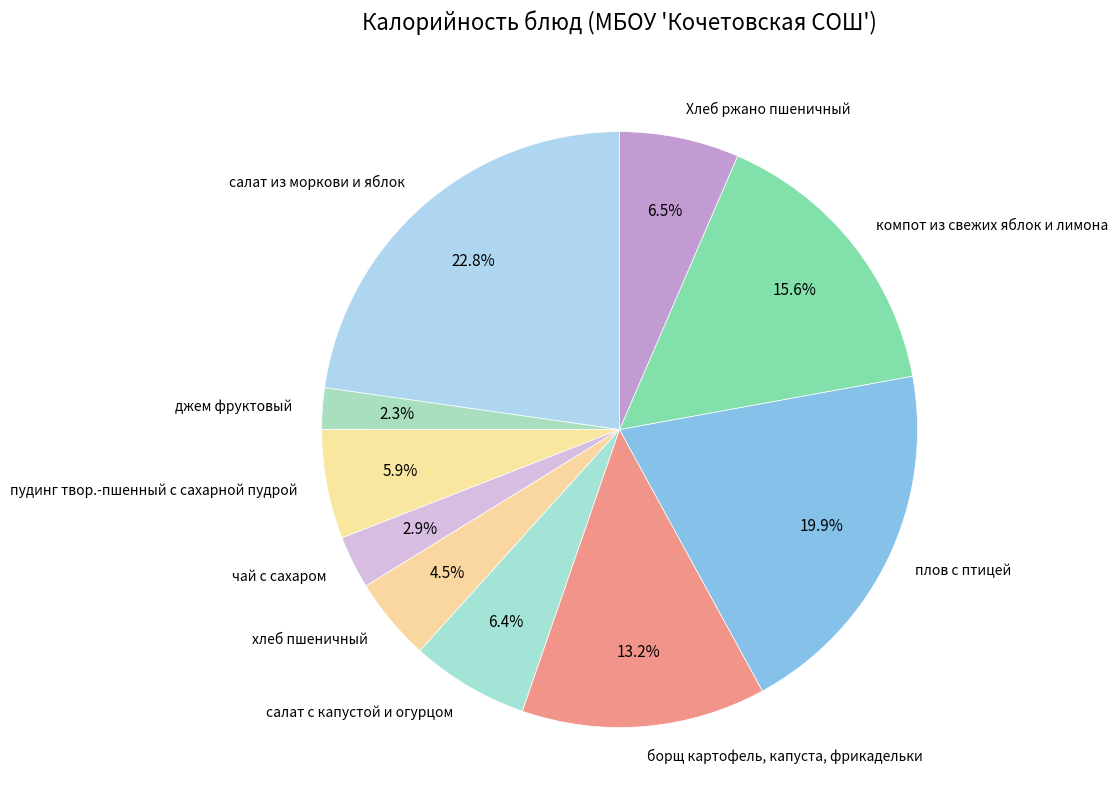

What is the total percentage of чай с сахаром and хлеб пшеничный?

7.4%